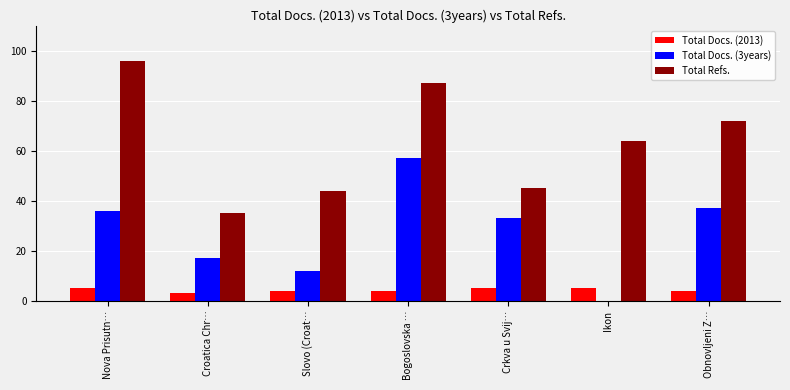

At which label does Total Docs. (3years) reach its peak?

Bogoslovska …